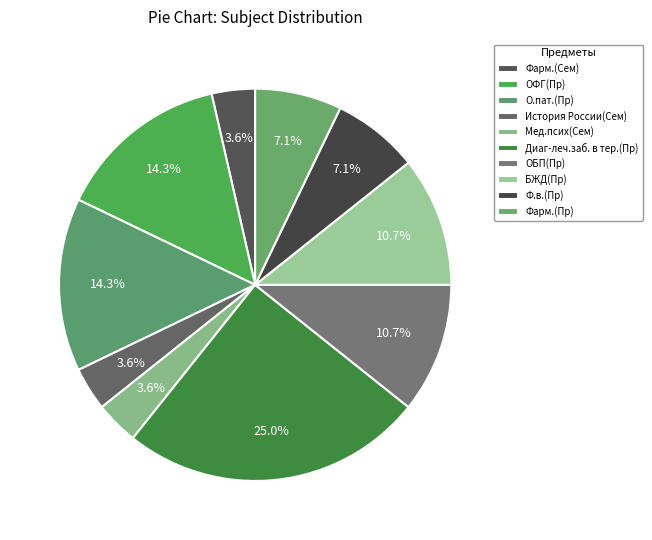

Which category has the biggest portion of the pie?

Диаг-леч.заб. в тер.(Пр)